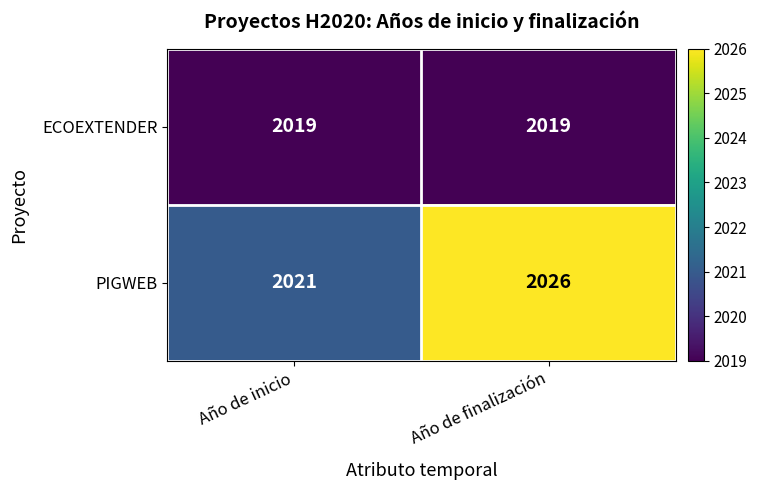

Read the PIGWEB value at Año de finalización.

2026